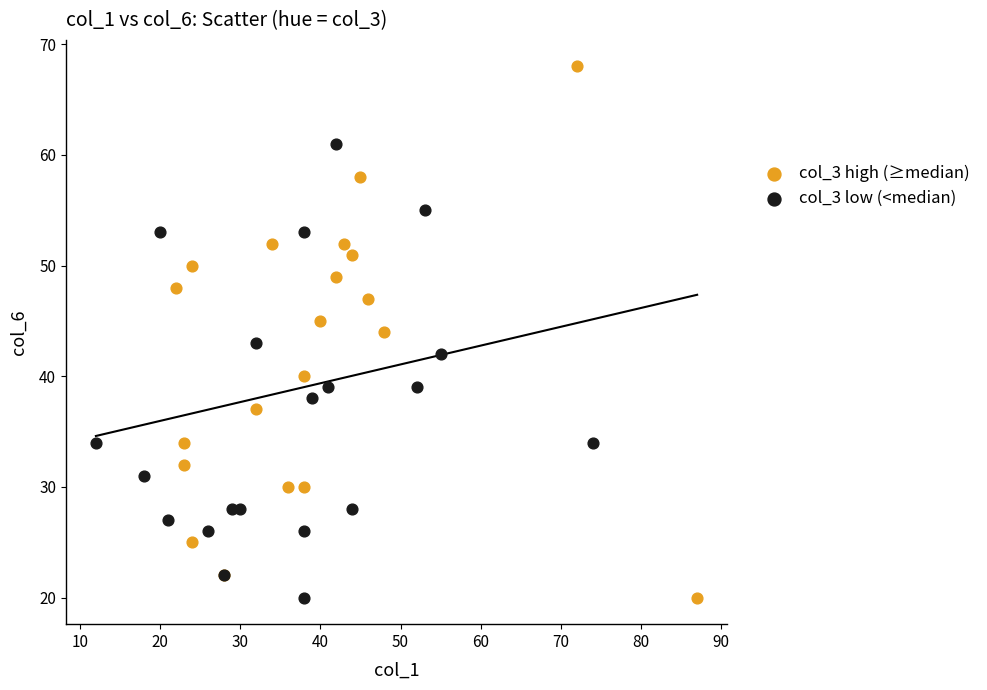

Which series has the largest Y range (max minus min)?

col_3 high (≥median)